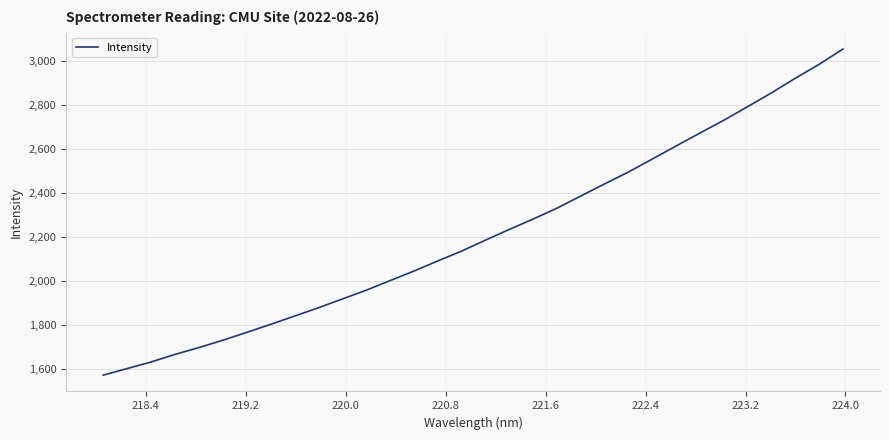

What is the difference between the maximum and minimum values?

1482.1